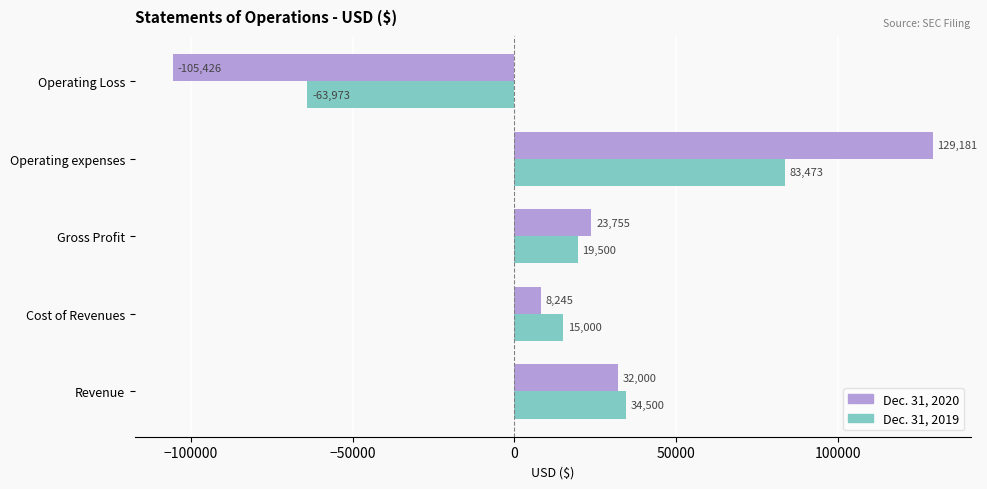

Which label corresponds to the smallest value in the chart?

Operating Loss